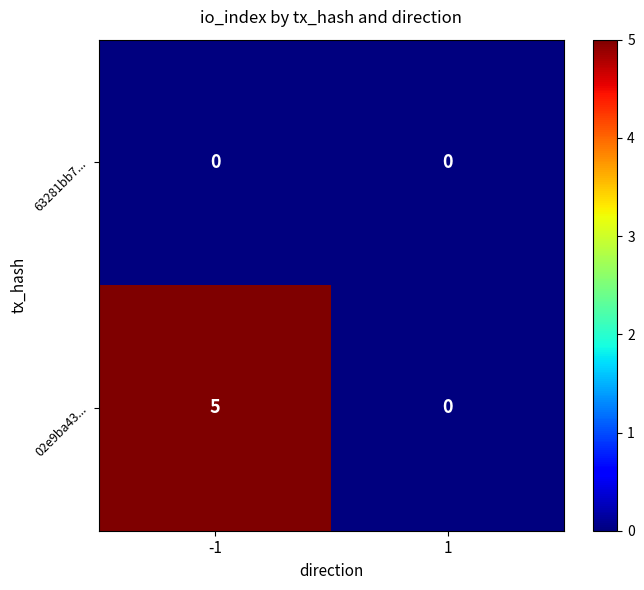

Reading right to left, list all the values displayed in this chart.

63281bb7...: 1=0	-1=0
02e9ba43...: 1=0	-1=5